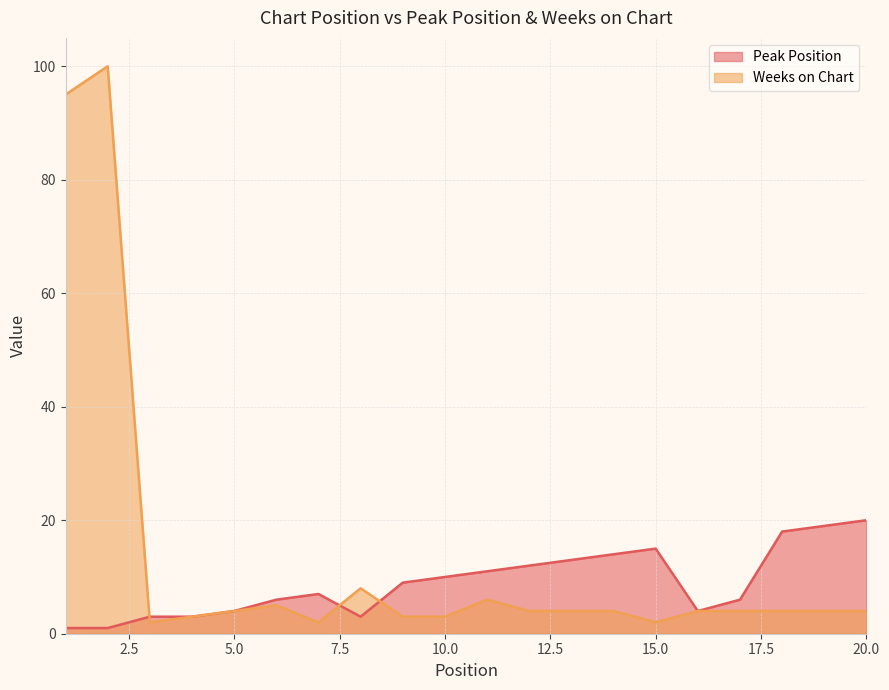

Count the number of data series in this chart.

2